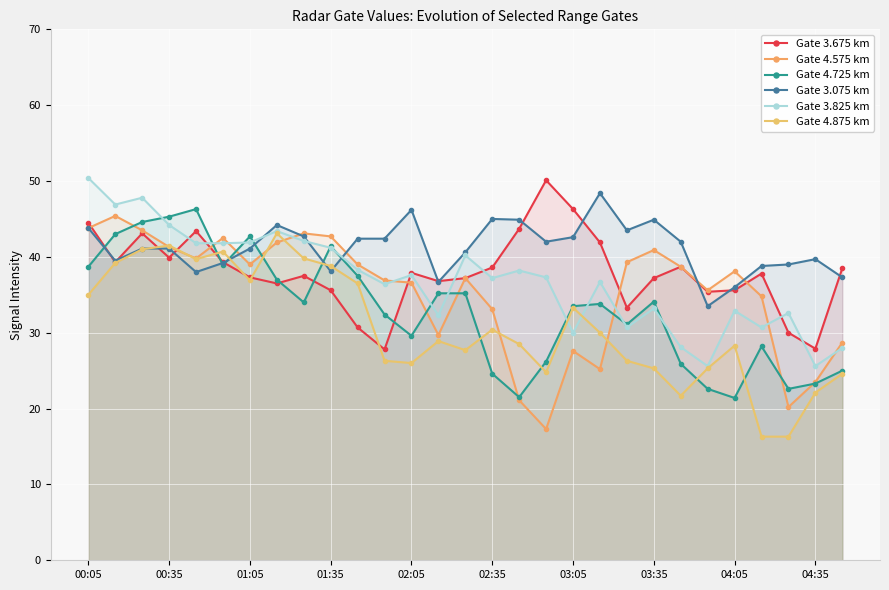

At how many categories does at least one series exceed 46?

8